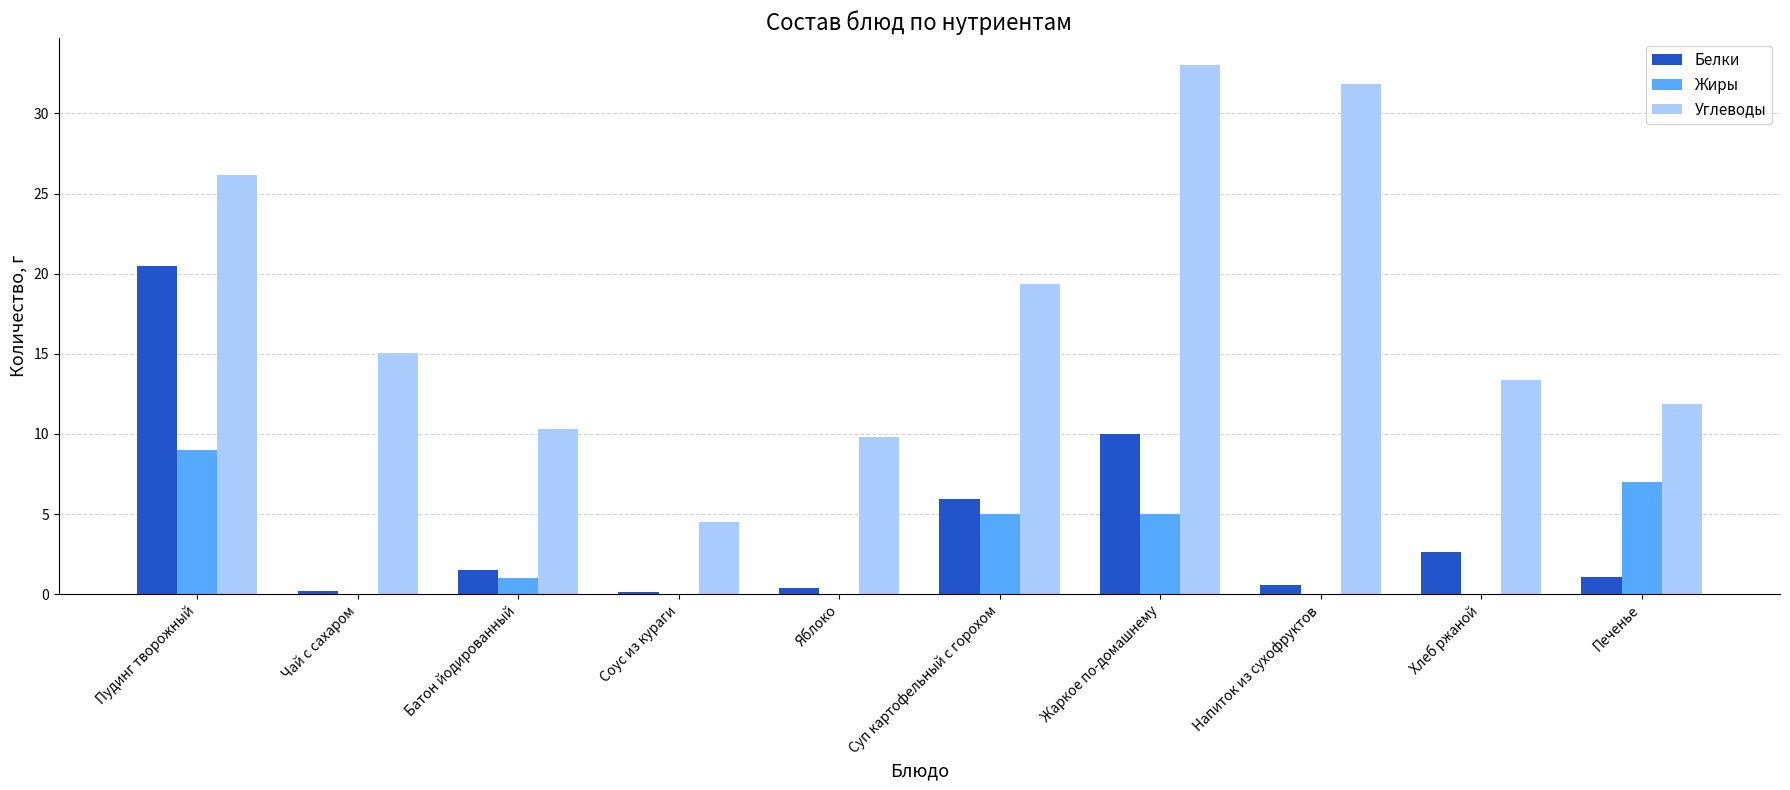

The Белки series shows 3.7 at Хлеб ржаной. True or false?

False